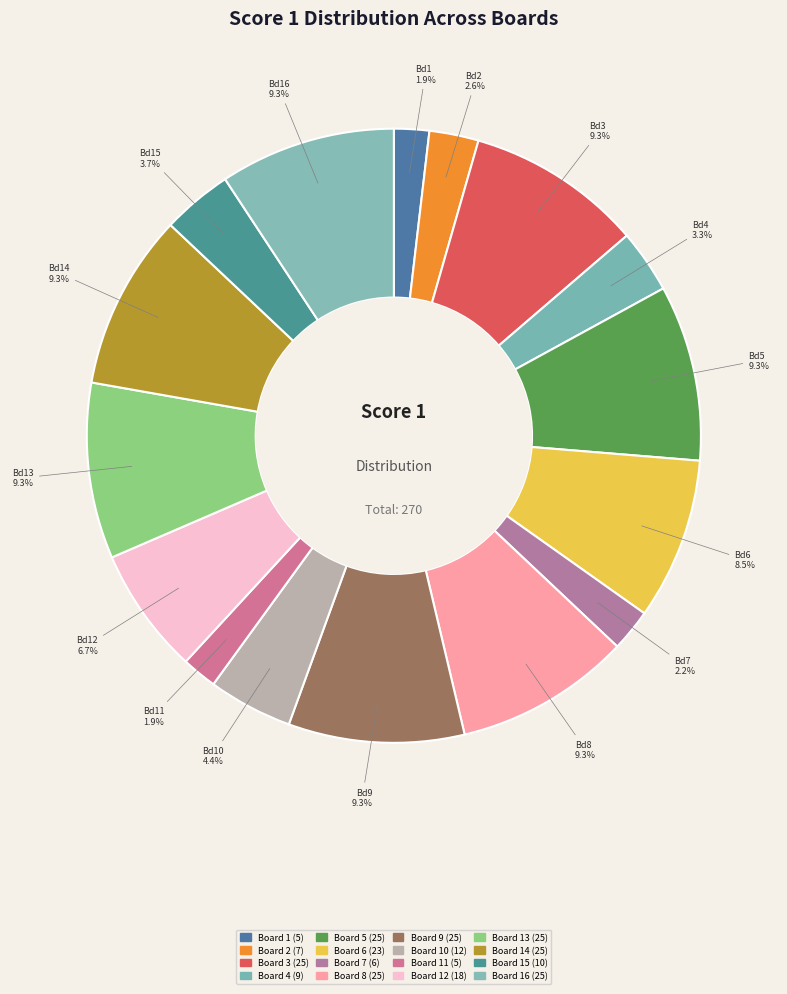

How many slices are in this pie chart?

16